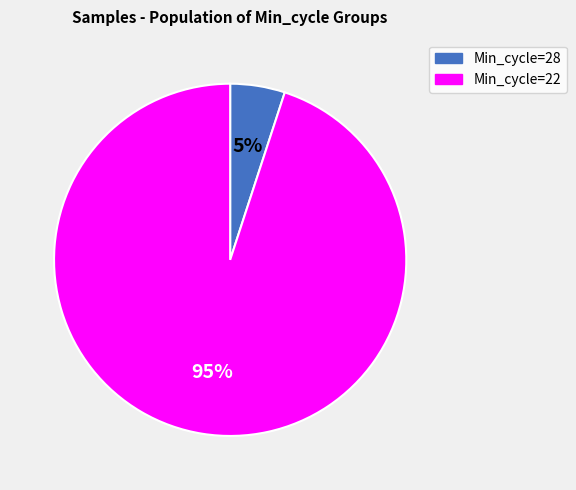

Is there a majority slice in this chart?

Yes